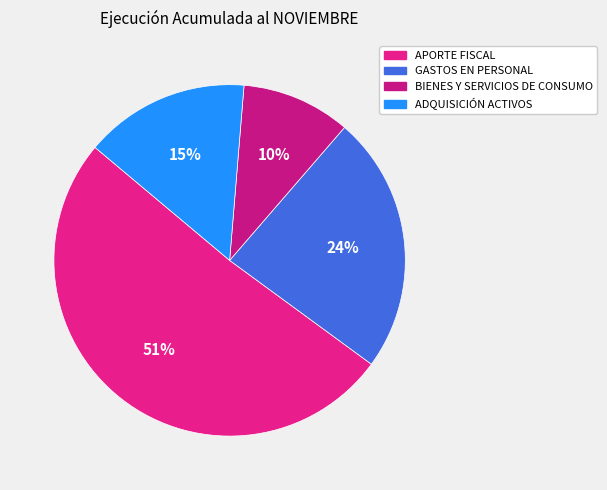

What is the change in value from APORTE FISCAL to GASTOS EN PERSONAL?

-278969